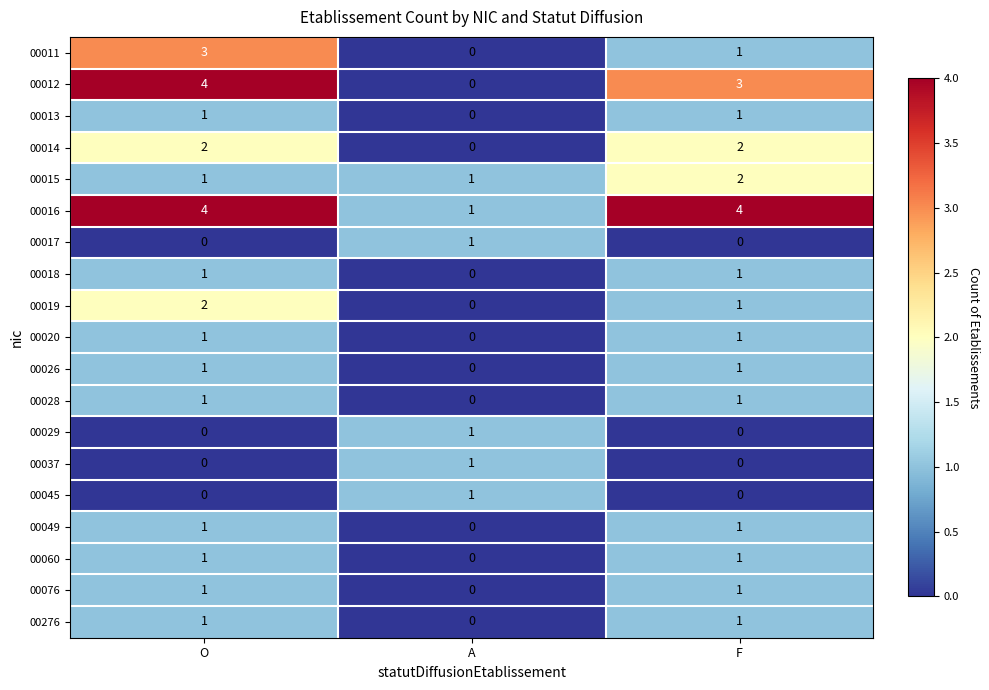

Is the value of 00037 at F greater than the value of 00015 at O?

No